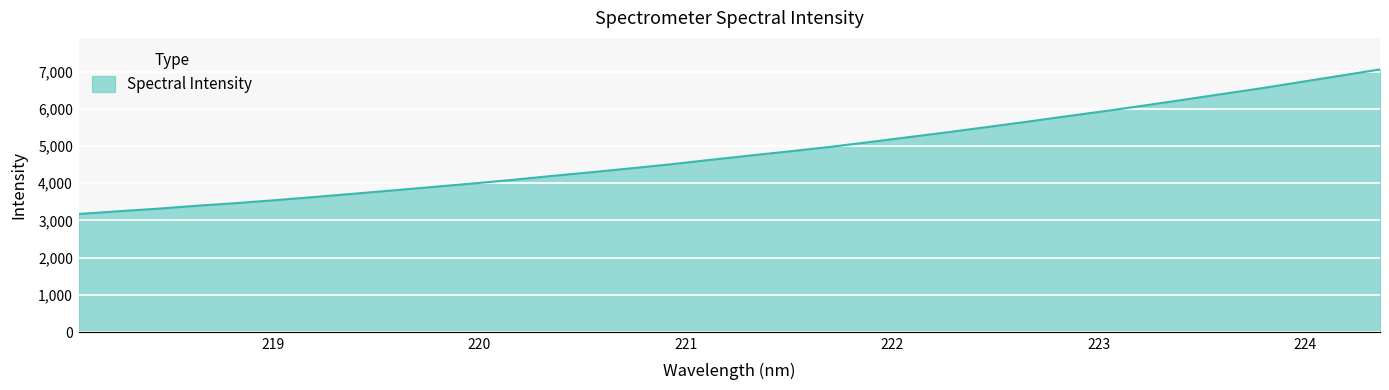

What is the difference between the maximum and minimum values?

3886.2